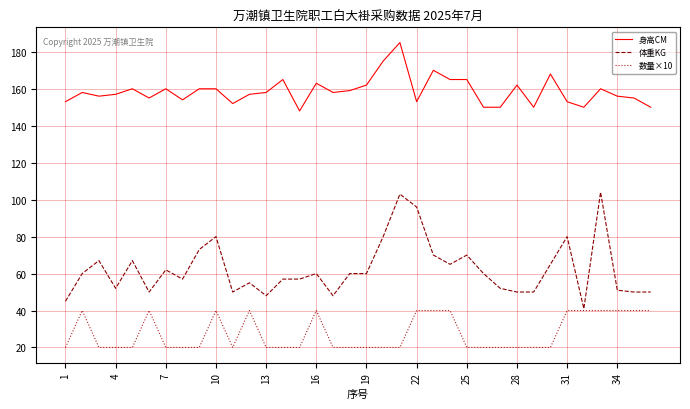

List the series in order of their peak value, highest first.

身高CM, 体重KG, 数量×10